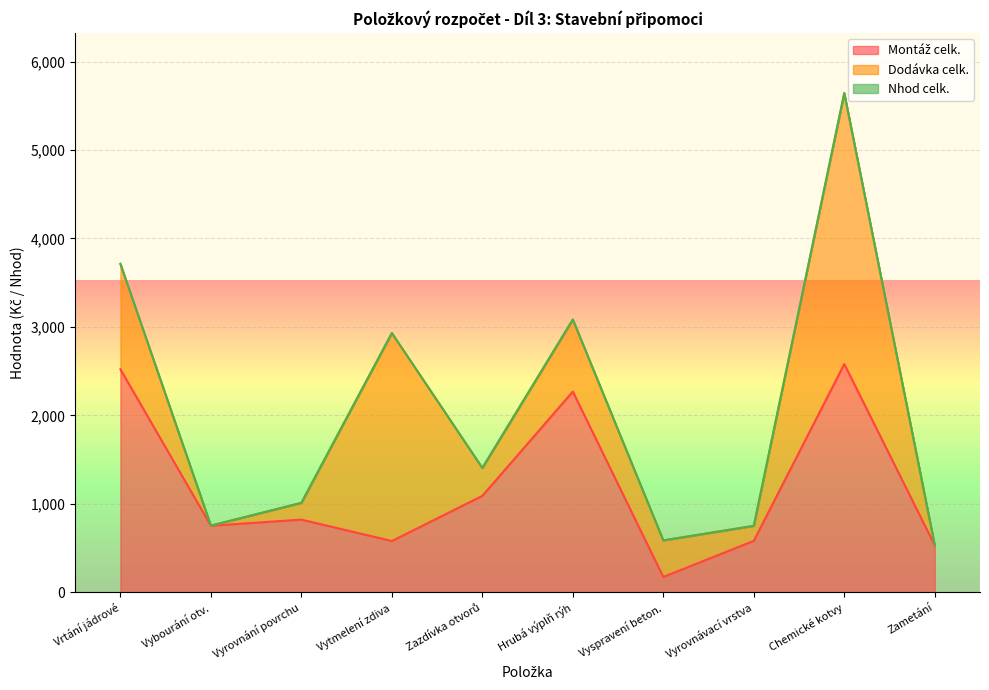

What is the value of the Nhod celk. point at the 1st from the left?

4.3